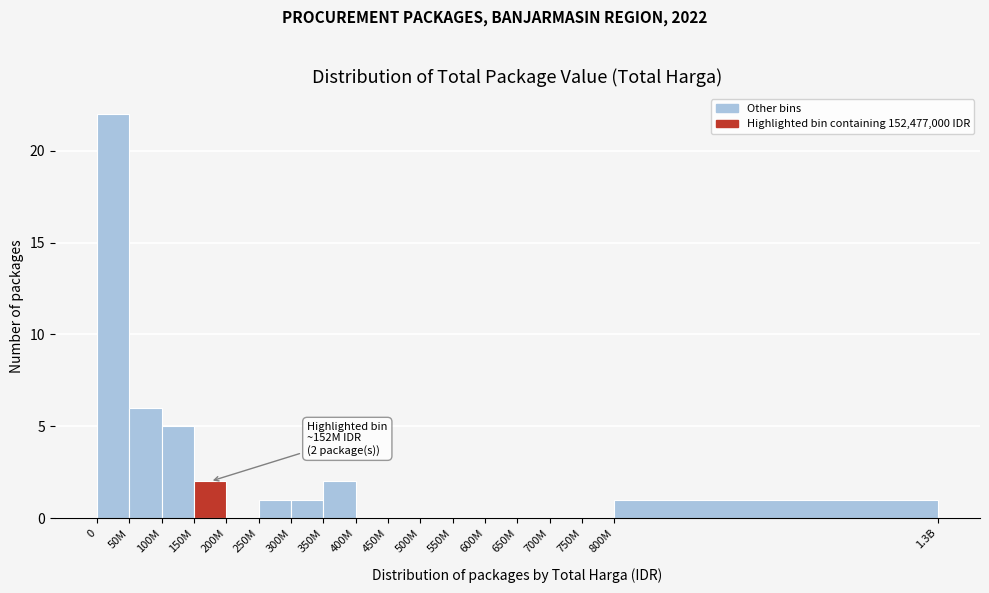

Reading left to right, transcribe all the data shown in this chart.

0=22	50M=6	100M=5	150M=2	200M=0	250M=1	300M=1	350M=2	400M=0	450M=0	500M=0	550M=0	600M=0	650M=0	700M=0	750M=0	800M=1